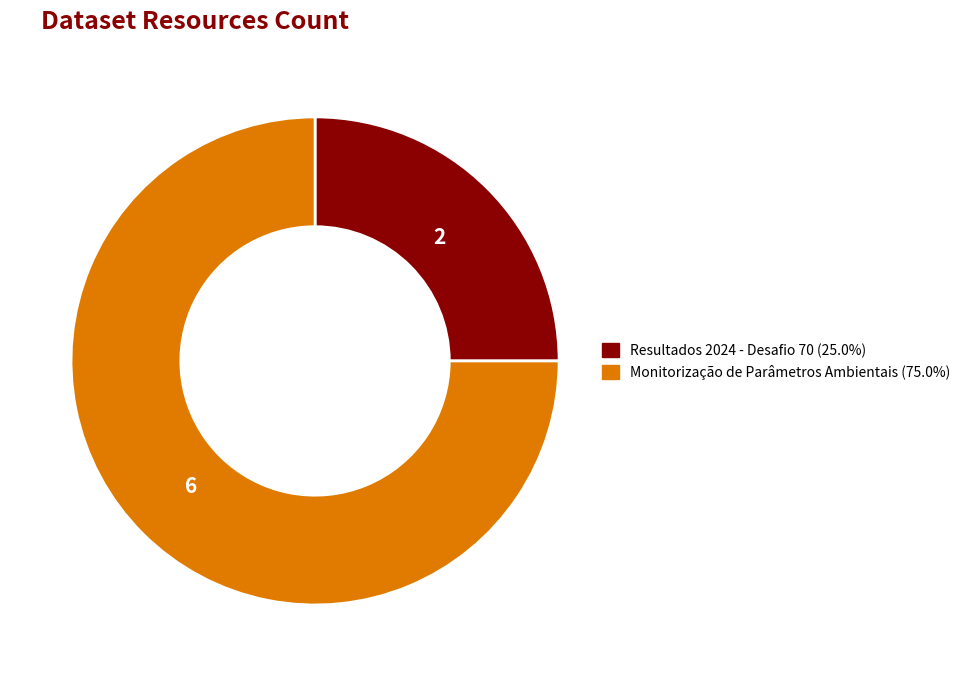

Combined, do Resultados 2024 - Desafio 70 and Monitorização de Parâmetros Ambientais account for over 50%?

Yes